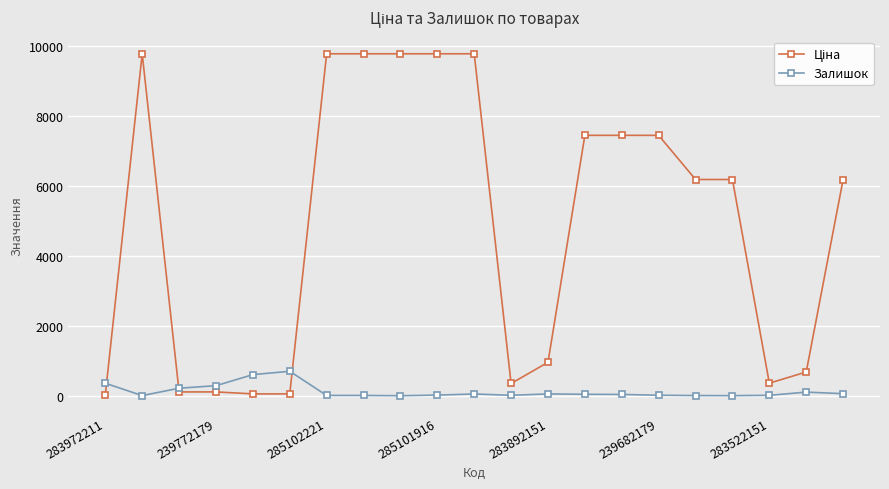

How many series are shown in this chart?

2